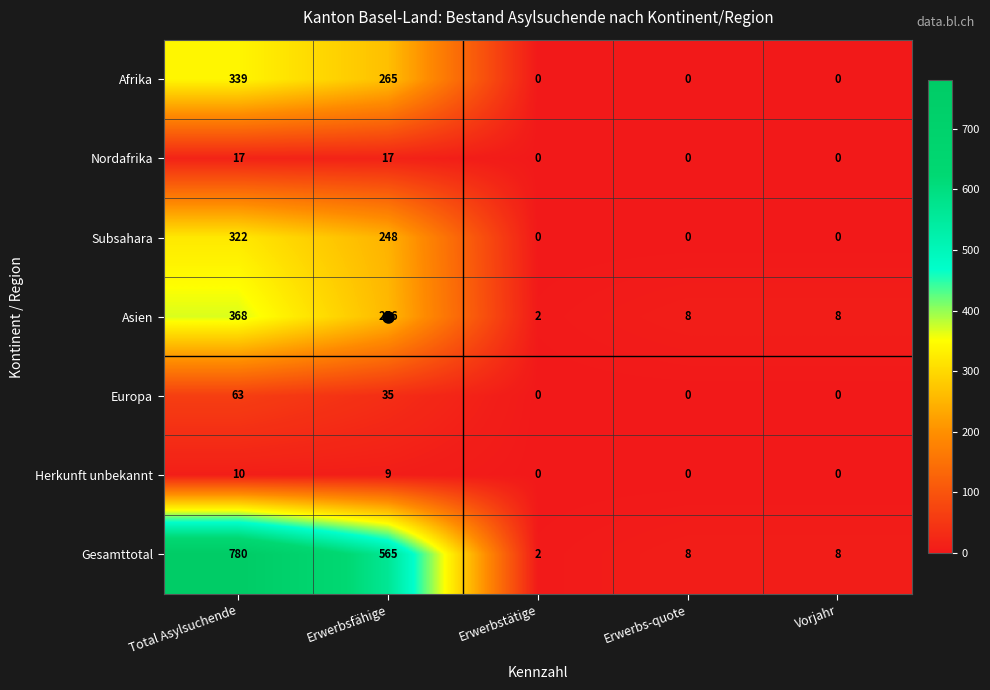

Which series has the widest spread of values?

Gesamttotal